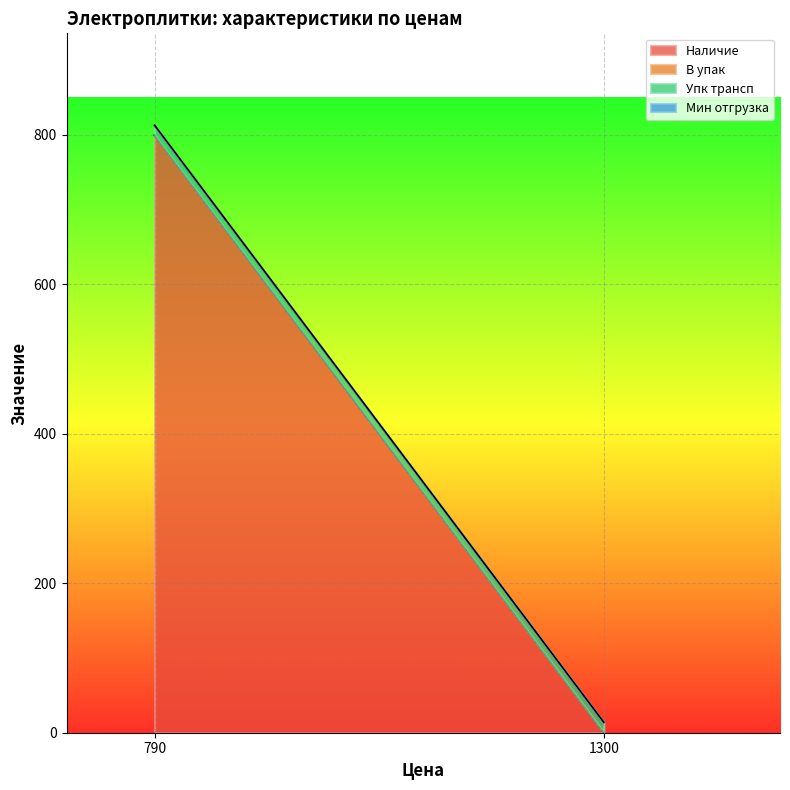

At how many categories does at least one series exceed 371?

1